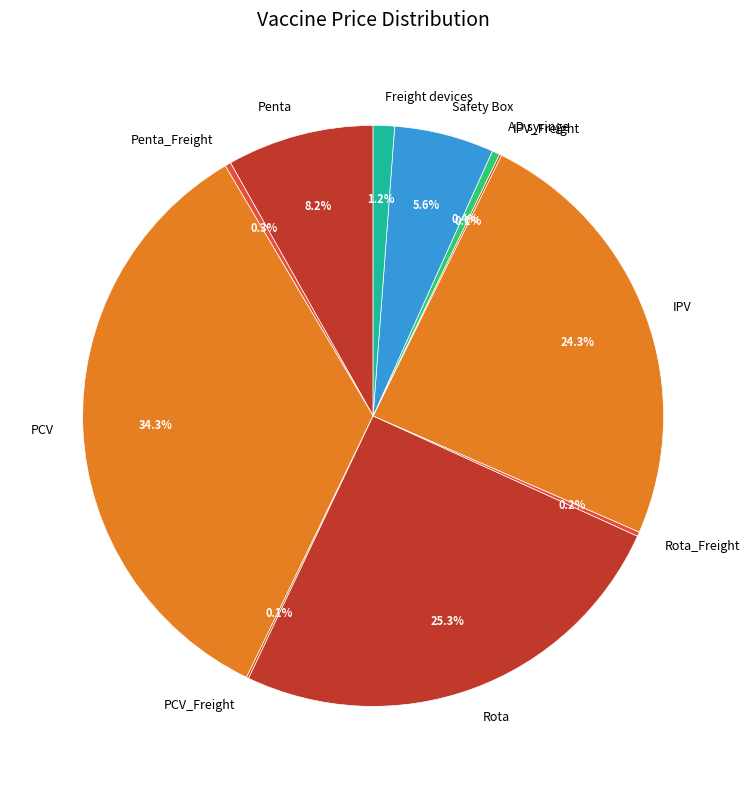

What percentage is the Rota slice, to the nearest percent?

25%